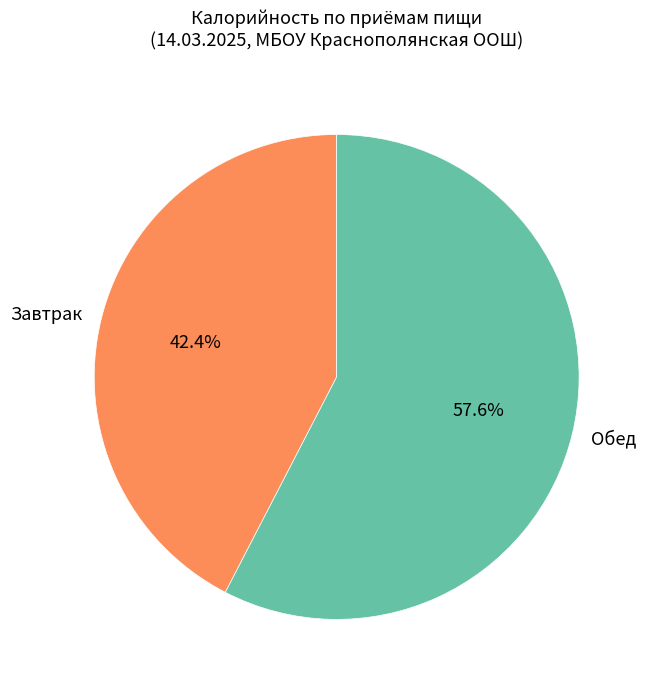

Which category accounts for the majority?

Обед